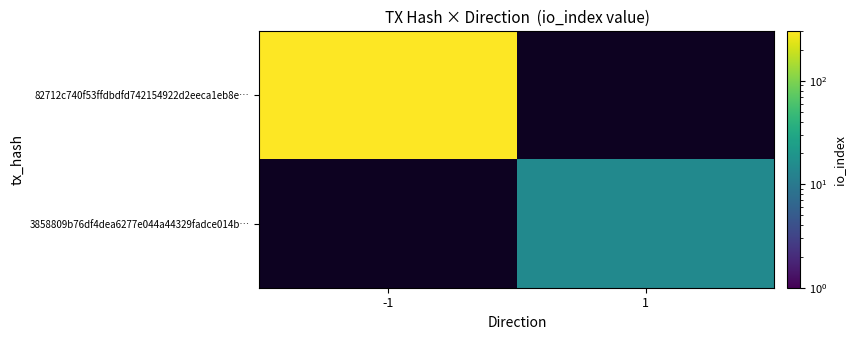

The 82712c740f53ffdbdfd742154922d2eeca1eb8e… series shows 523.6 at -1. True or false?

False